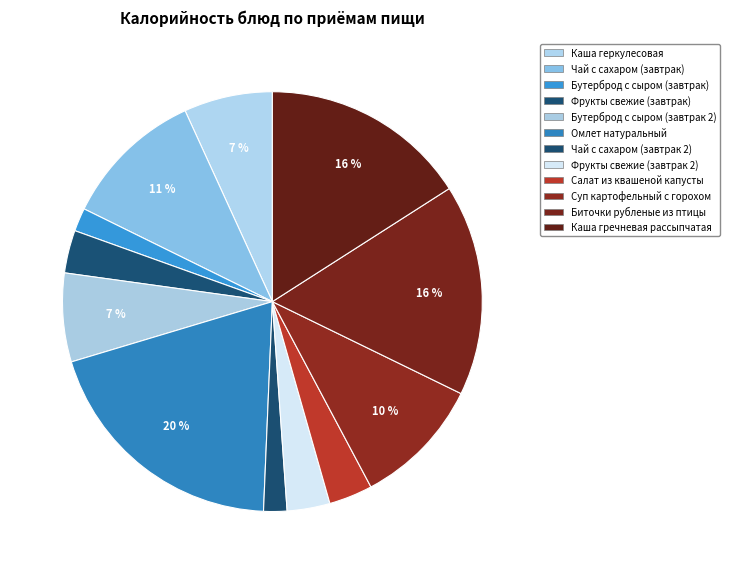

Count the number of slices in the pie.

12